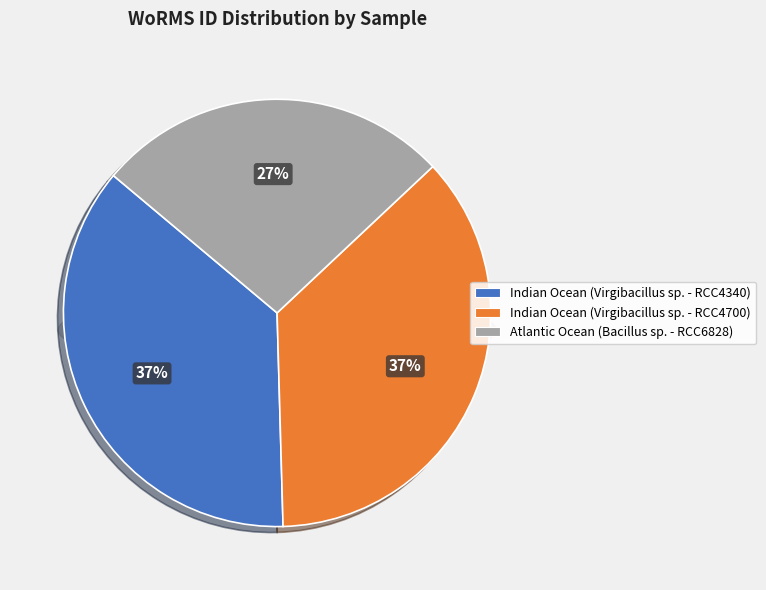

What percentage is the Indian Ocean (Virgibacillus sp. - RCC4340) slice, to the nearest percent?

37%